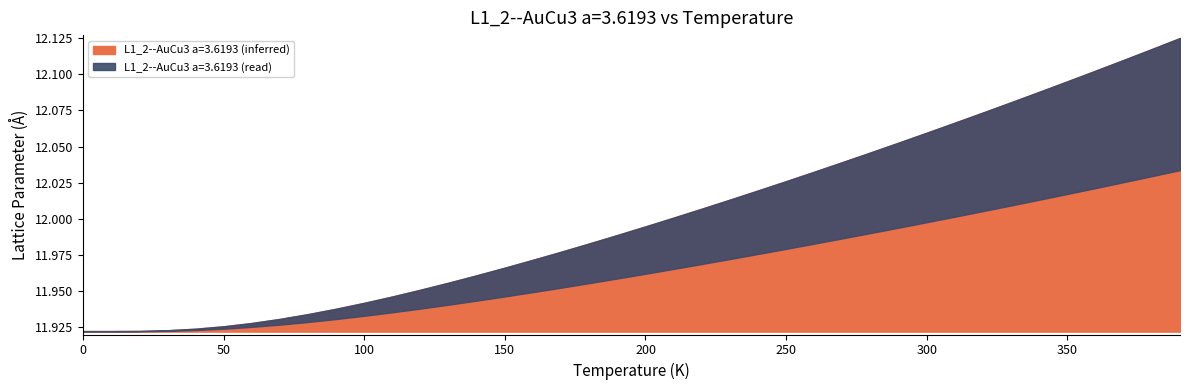

What is the label of the 21st point from the right?

190.0